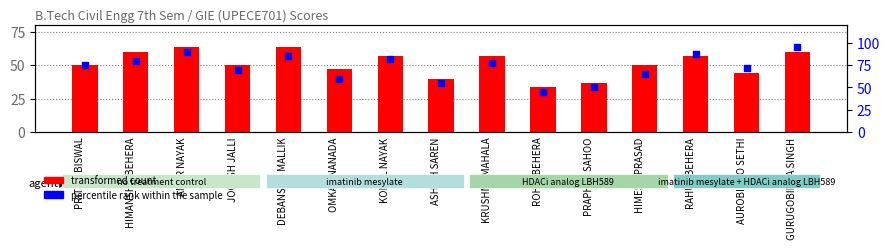

Which series reaches the minimum Y coordinate?

transformed count